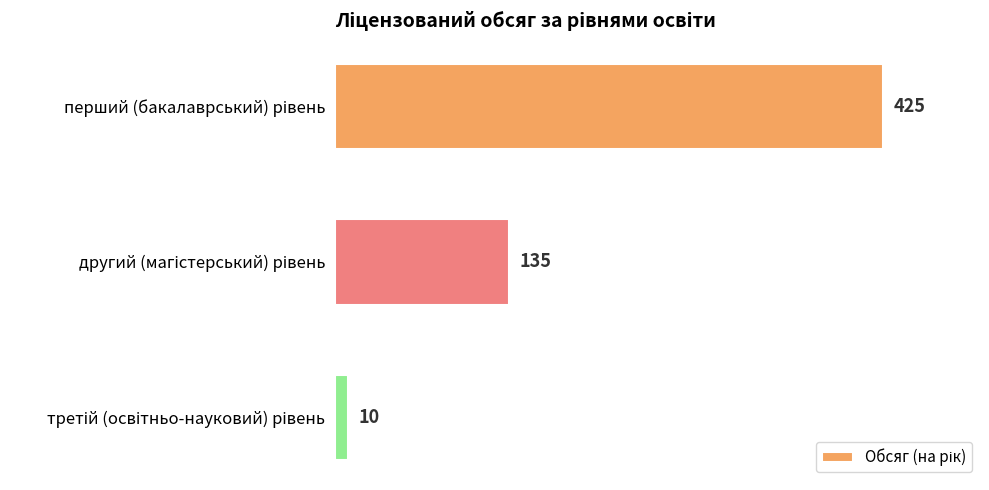

Count the values in the range 10 to 425.

3